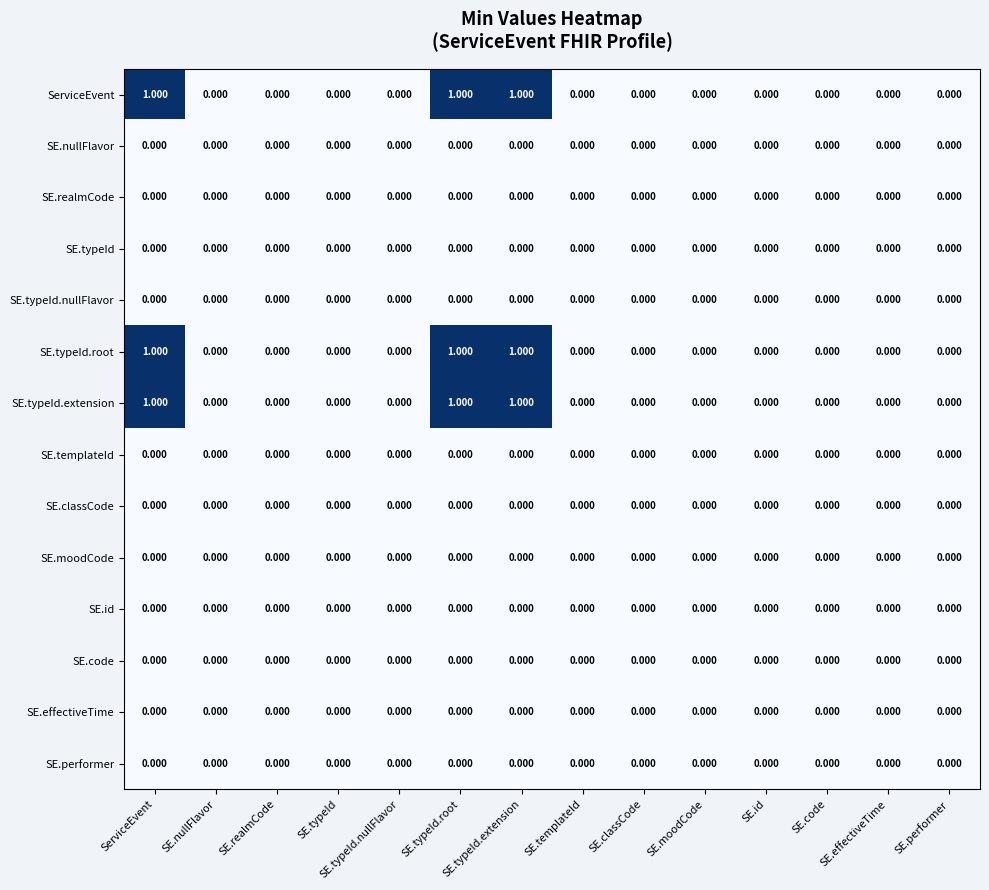

Which series has the largest range (max minus min)?

ServiceEvent